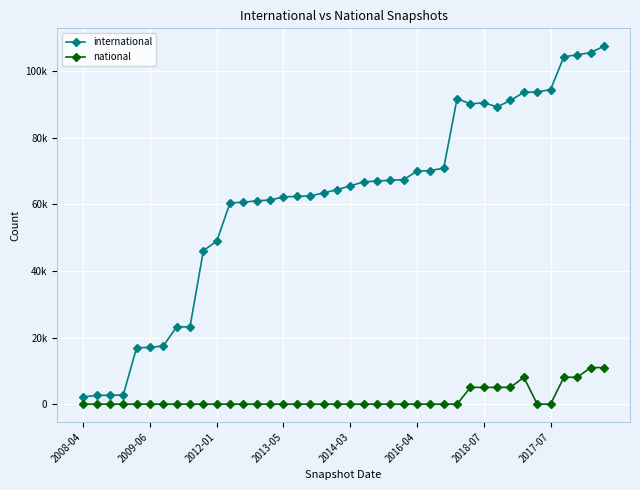

Does the chart have visible grid lines?

Yes